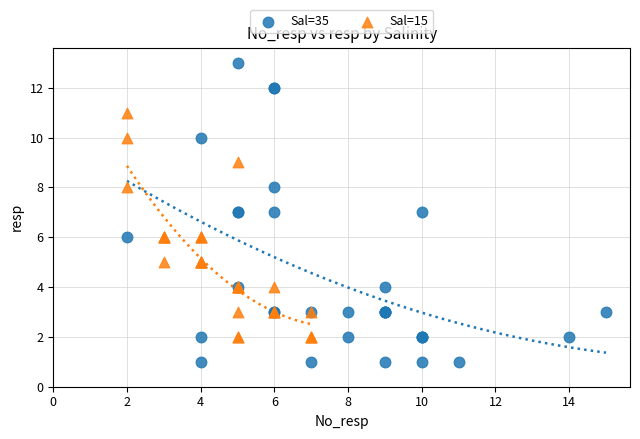

Which series contains the highest Y value?

Sal=35